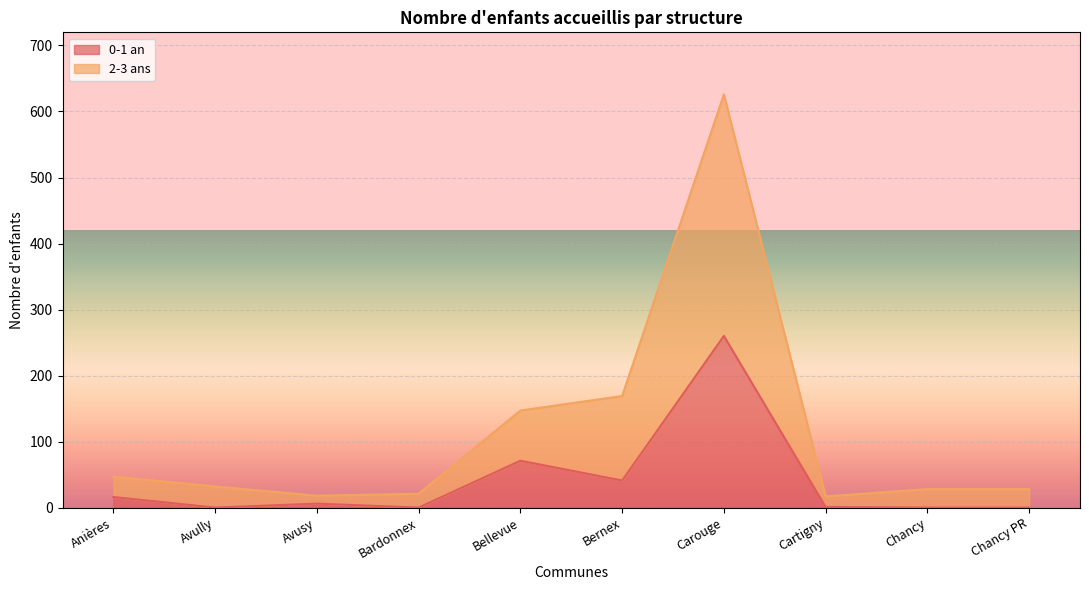

True or false: 2-3 ans has a value of 74 at Carouge SPE-PE.

False